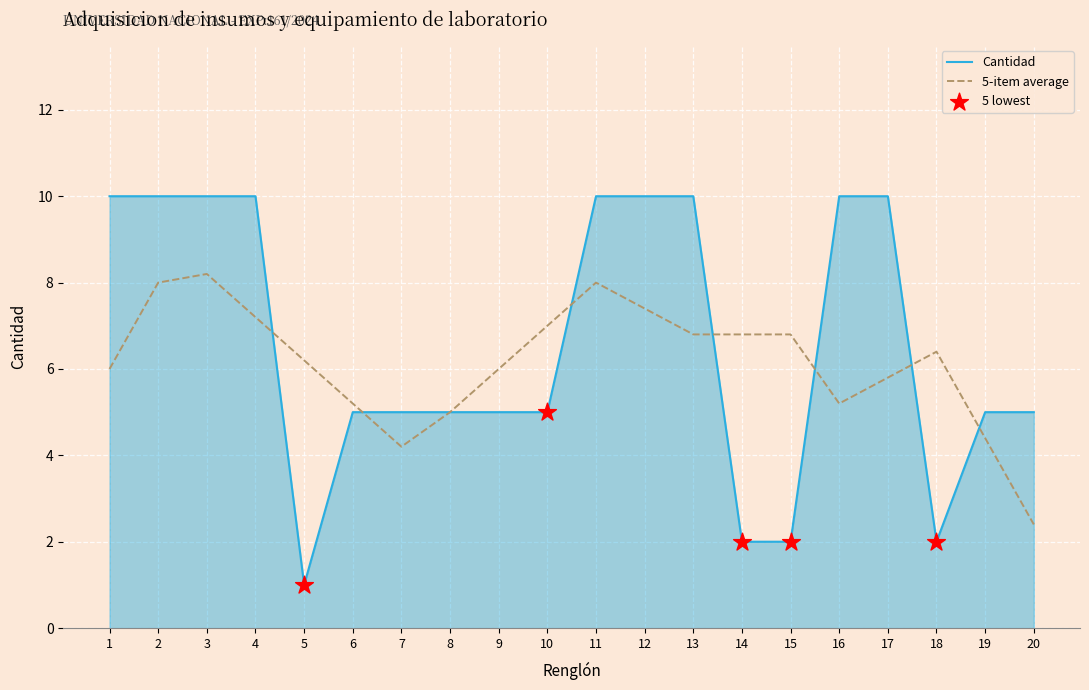

What is the spread (max minus min) of values at 11?

2.0